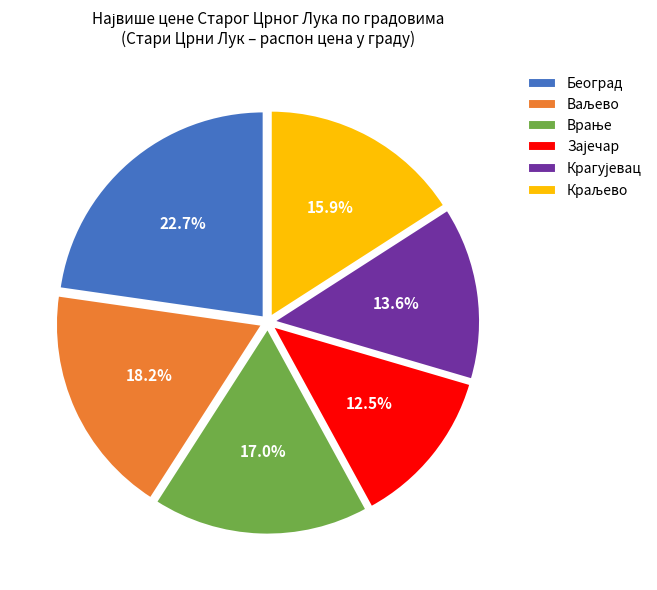

Is there any slice that represents more than half of the pie?

No